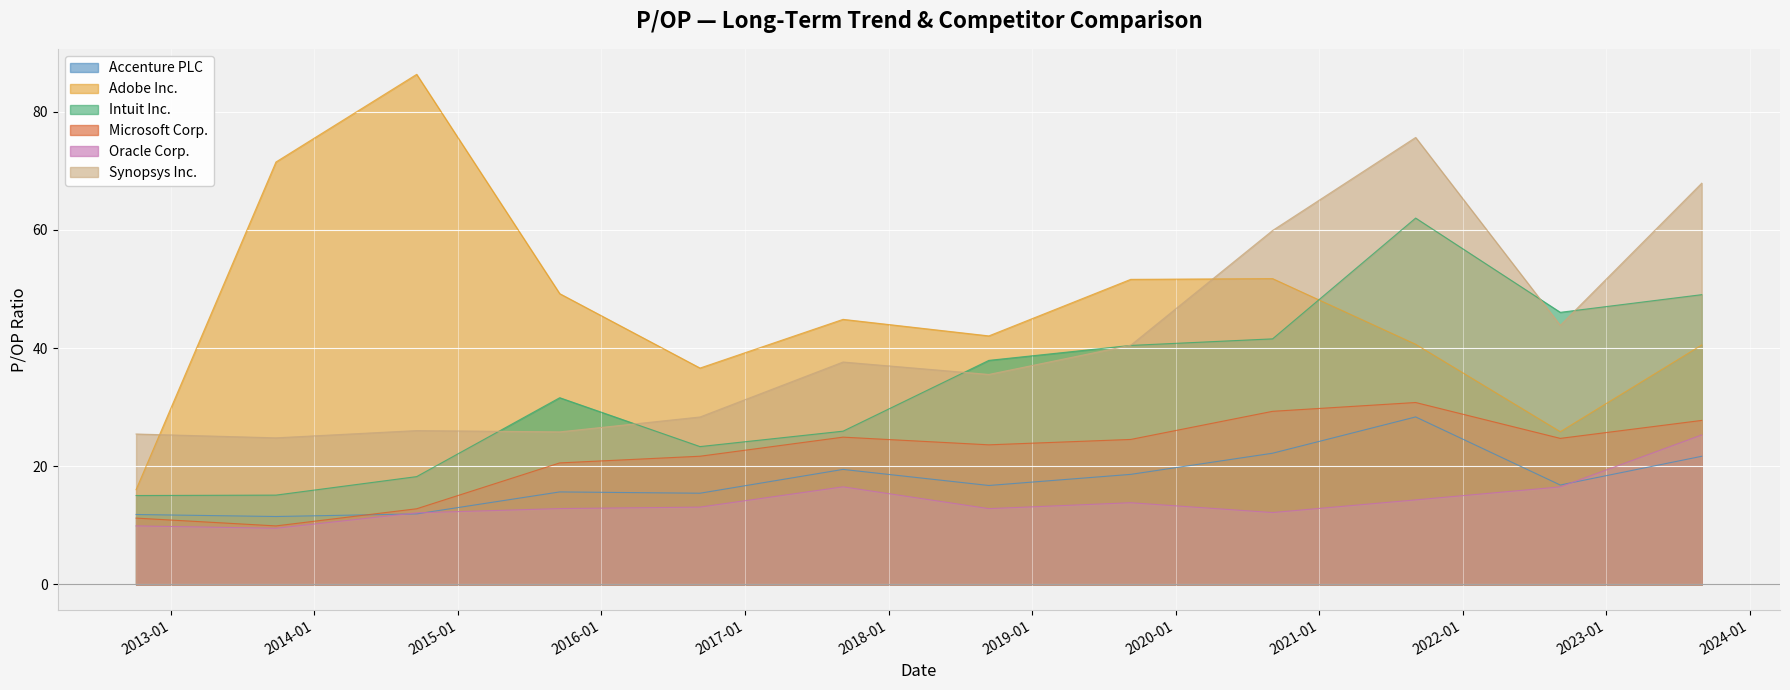

Which has a higher value, 2012-10-04 or 2020-09-04?

2020-09-04